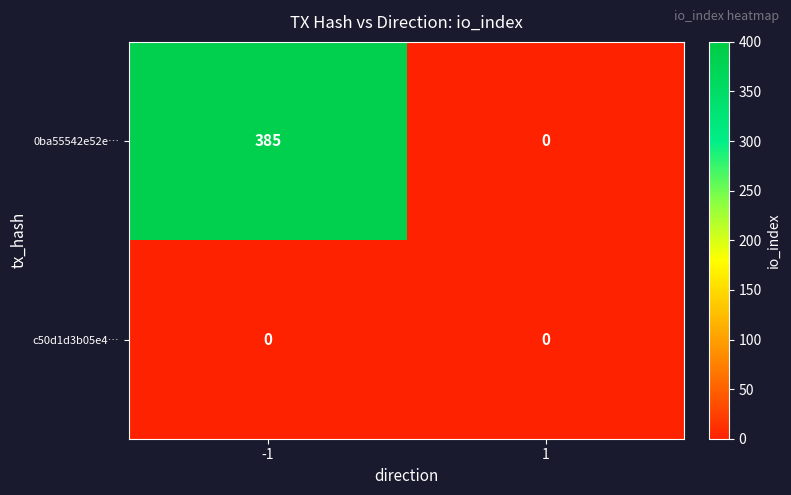

Which series has the largest range (max minus min)?

0ba55542e52e…